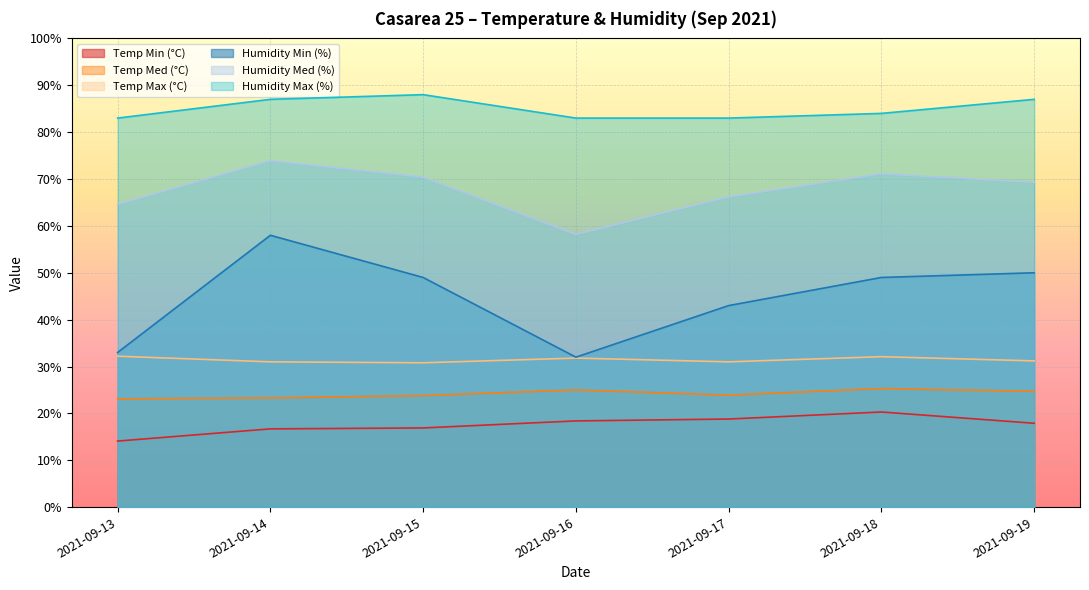

What is the difference between the maximum and minimum values in the Humidity Med (%) series?

15.7